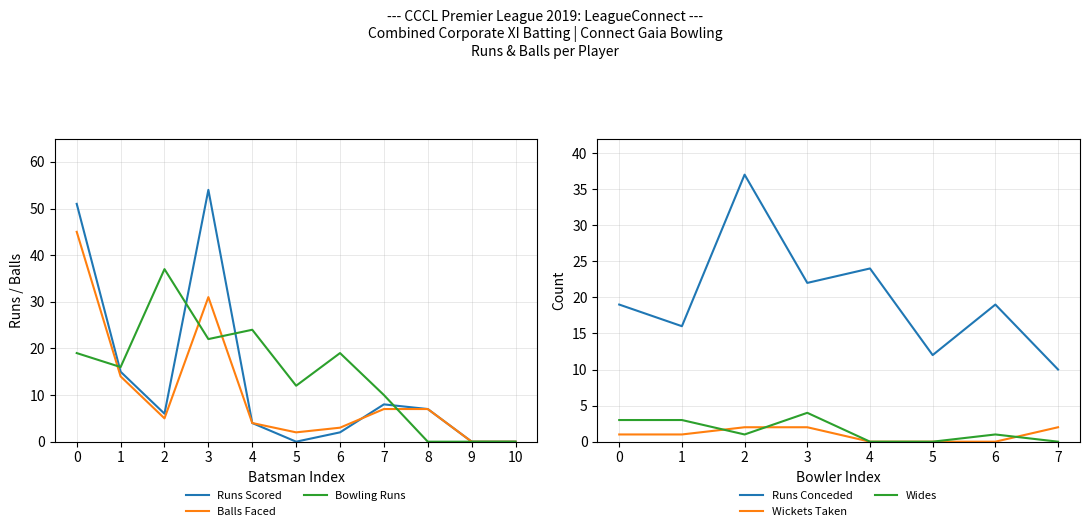

What is the average value of the Connect Gaia Bowling series?

14